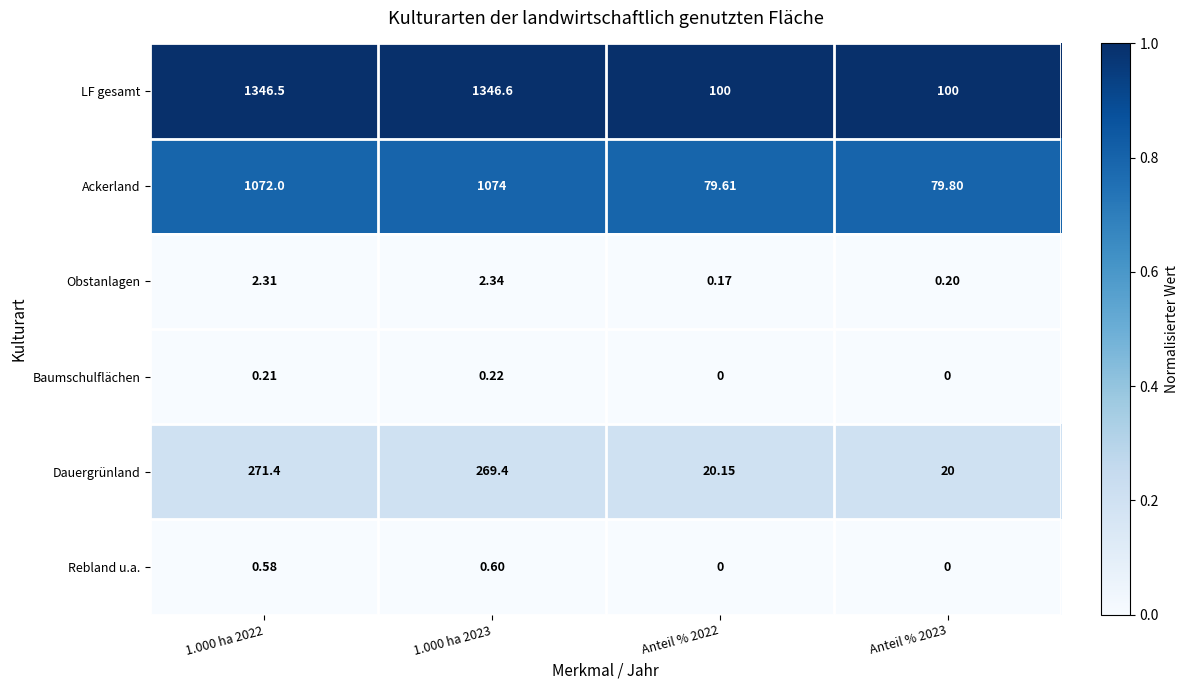

Is the value of Rebland u.a. at Anteil % 2023 greater than the value of Dauergrünland at 1.000 ha 2022?

No